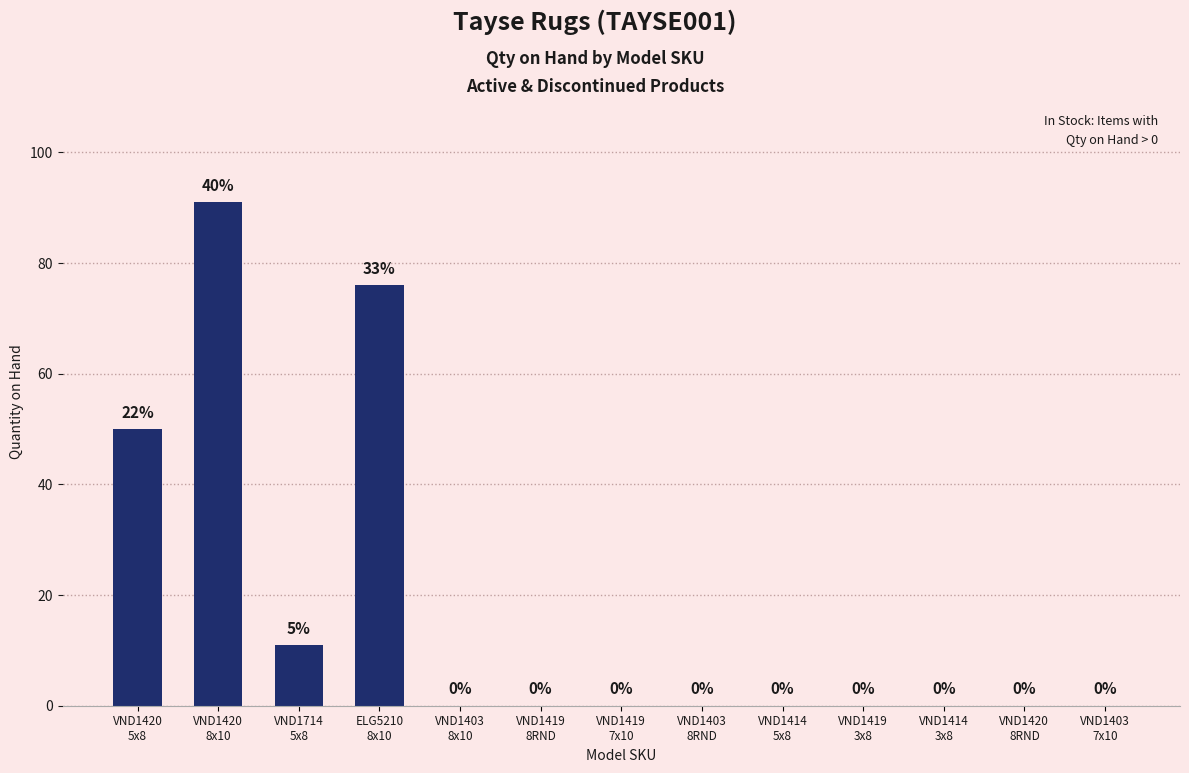

What is the sum of all values?

228